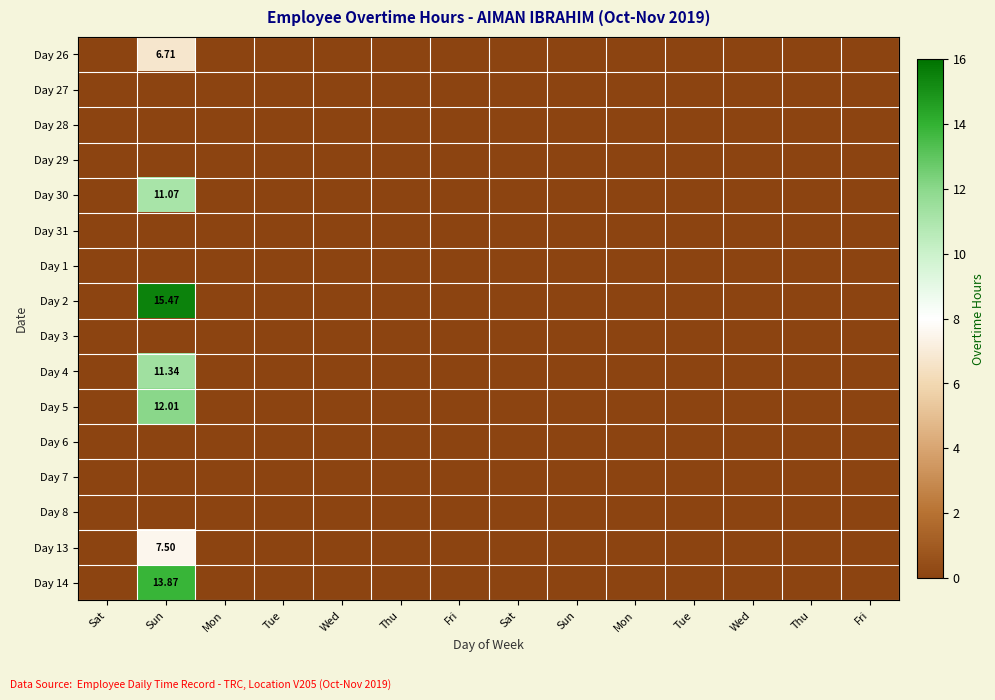

Which category has the highest value in the Day 2 series?

Sun